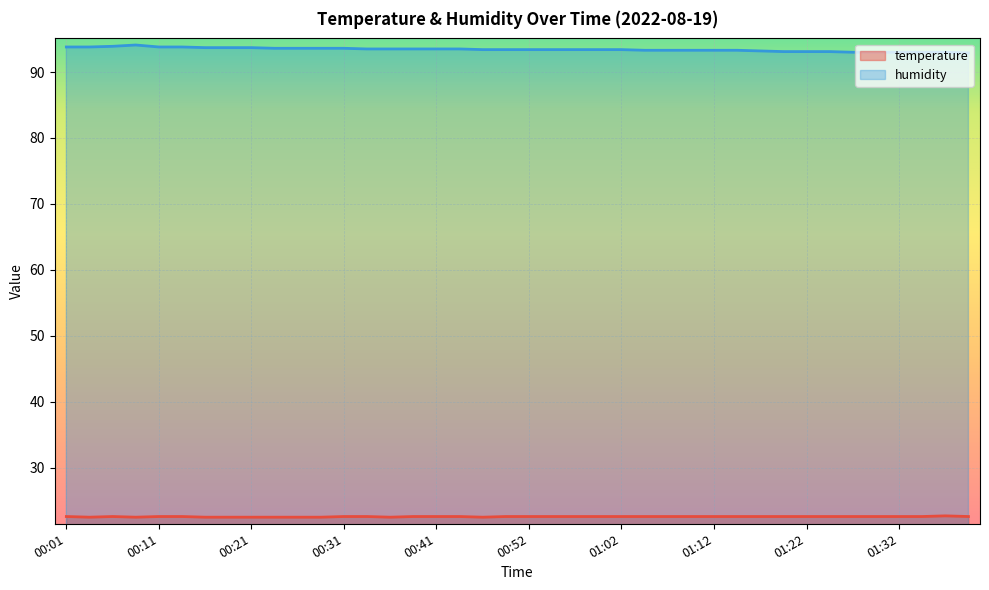

Does the chart display data point markers on the line(s)?

No